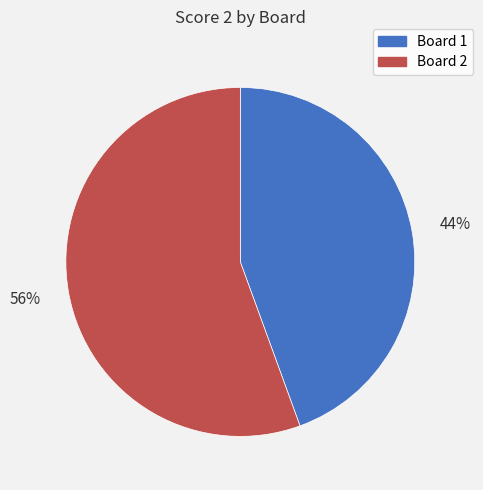

Does any single category account for the majority?

Yes